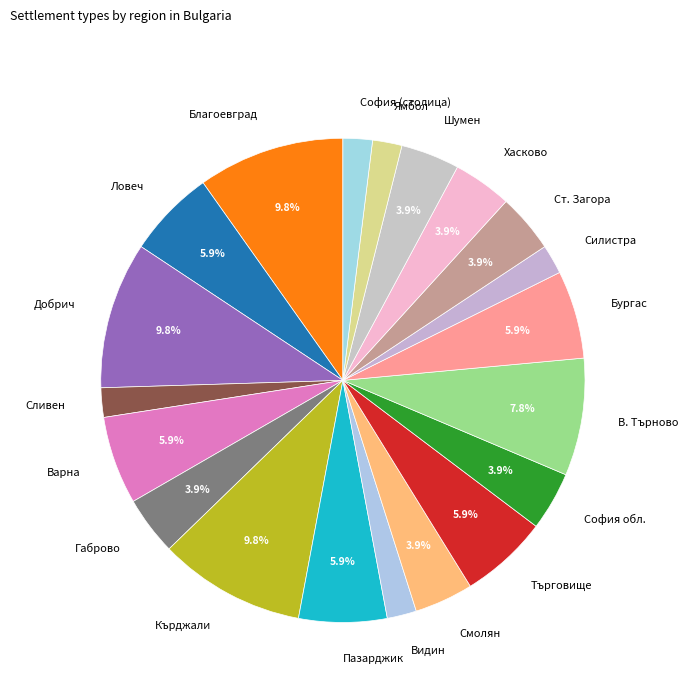

Does Варна represent more than half of the total?

No